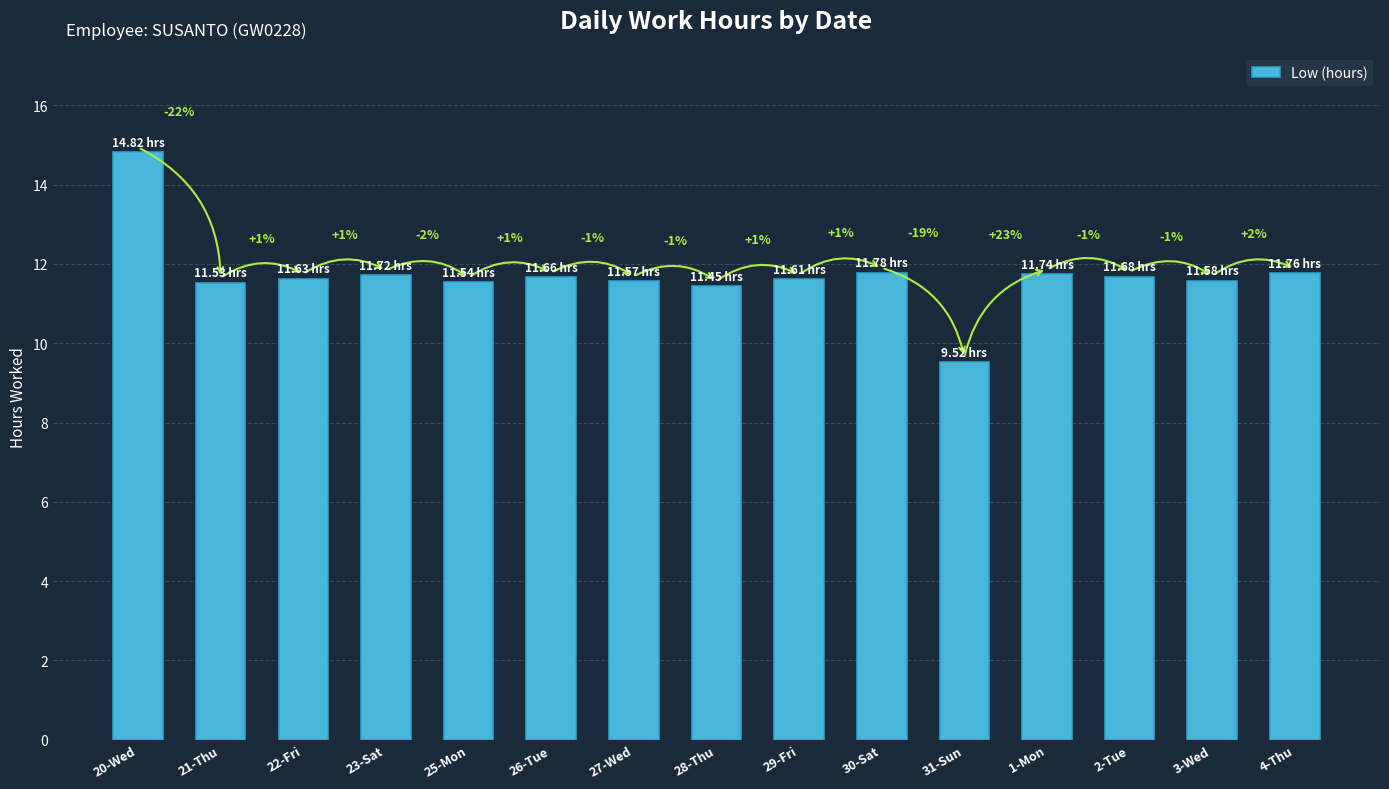

How many bars are there in total?

15